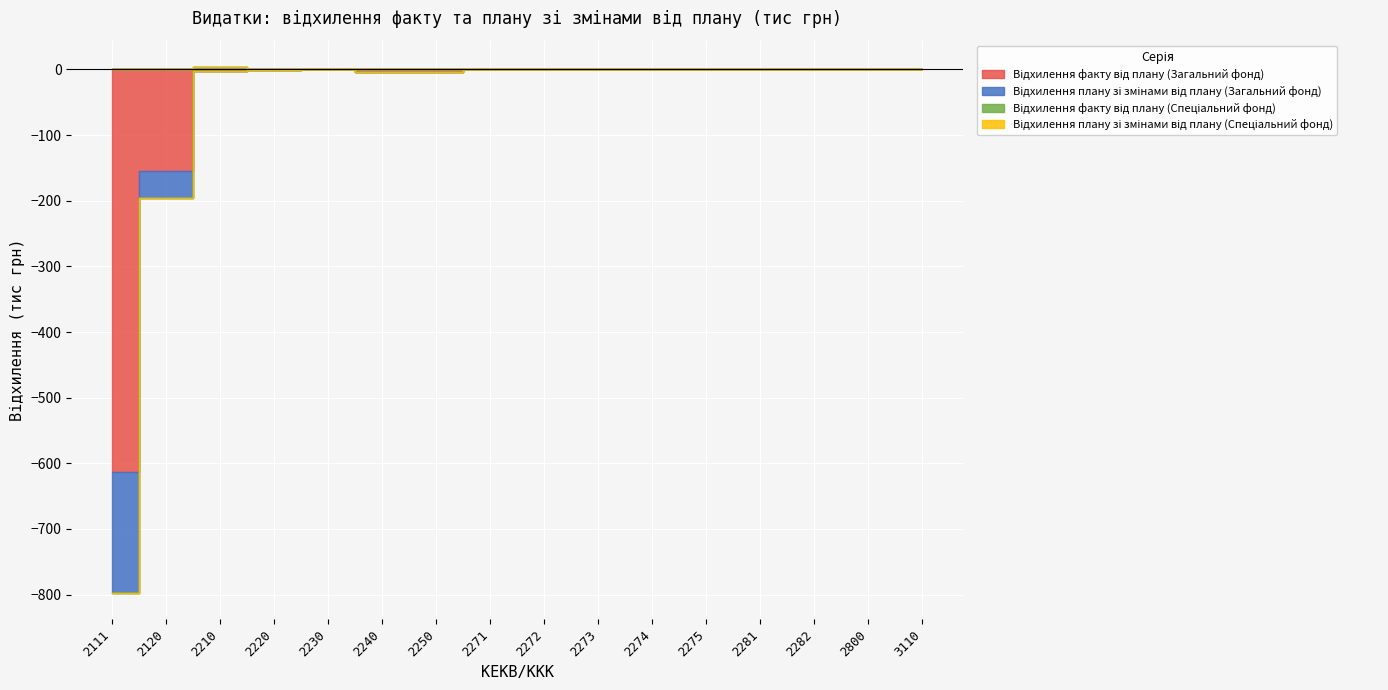

Reading left to right, extract all data points from this chart.

Відхилення факту від плану (Загальний фонд): 2111=-613.1	2120=-155.3	2210=-1.8	2220=-1.2	2230=0.0	2240=-3.3	2250=-4.3	2271=0.0	2272=0.0	2273=0.0	2274=0.0	2275=0.0	2281=0.0	2282=0.0	2800=0.0	3110=0.0
Відхилення плану зі змінами від плану (Загальний фонд): 2111=-184.5	2120=-40.6	2210=3.3	2220=0.0	2230=0.0	2240=0.0	2250=0.0	2271=0.0	2272=0.0	2273=0.0	2274=0.0	2275=0.0	2281=0.0	2282=0.0	2800=0.0	3110=0.0
Відхилення факту від плану (Спеціальний фонд): 2111=0.0	2120=0.0	2210=0.0	2220=0.0	2230=0.0	2240=0.0	2250=0.0	2271=0.0	2272=0.0	2273=0.0	2274=0.0	2275=0.0	2281=0.0	2282=0.0	2800=0.0	3110=0.0
Відхилення плану зі змінами від плану (Спеціальний фонд): 2111=0.0	2120=0.0	2210=0.6	2220=0.0	2230=0.0	2240=0.0	2250=0.0	2271=0.0	2272=0.0	2273=0.0	2274=0.0	2275=0.0	2281=0.0	2282=0.0	2800=0.0	3110=0.0